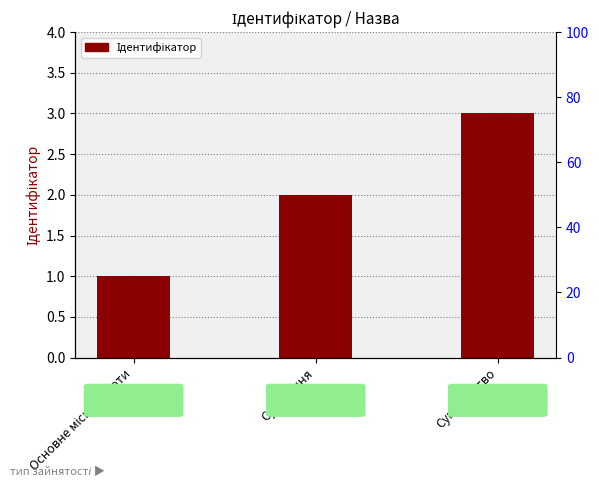

What position from the right is Основне місце роботи?

3